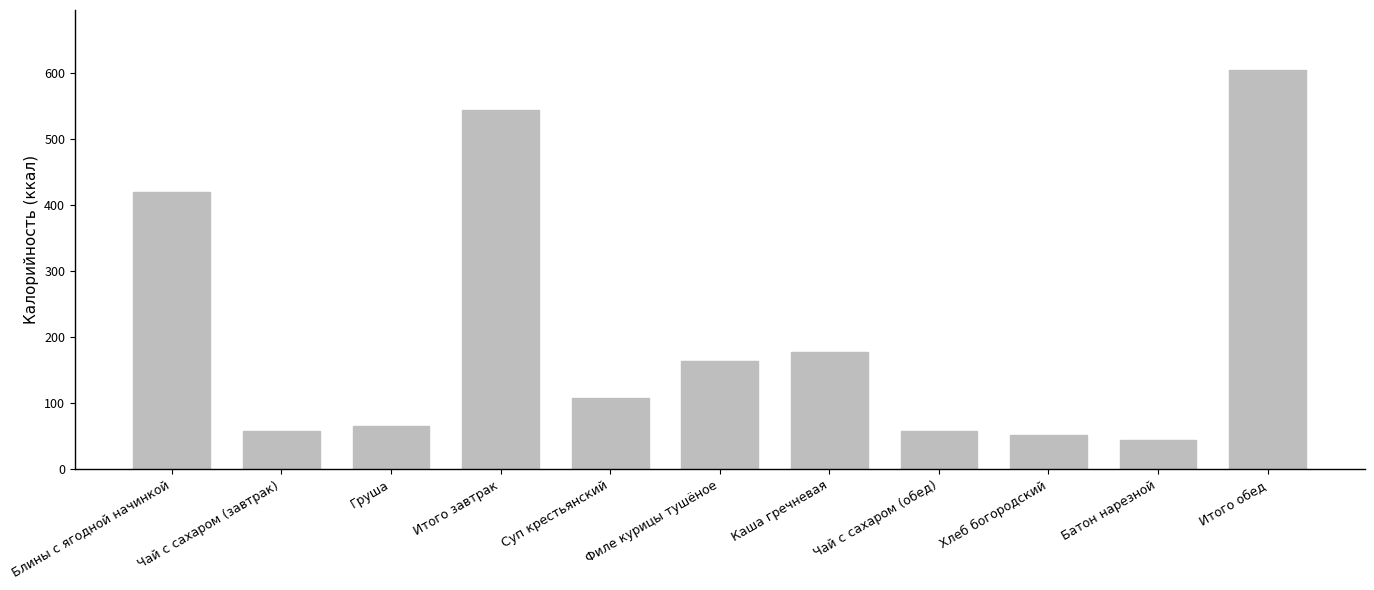

What value does the data have at Филе курицы тушёное?

164